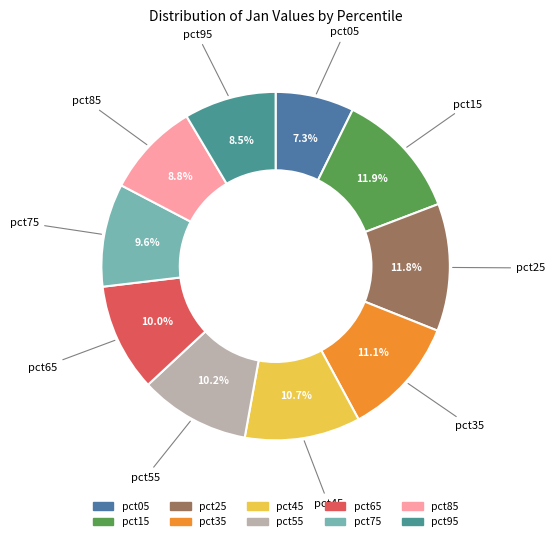

Between pct45 and pct95, which is larger?

pct45